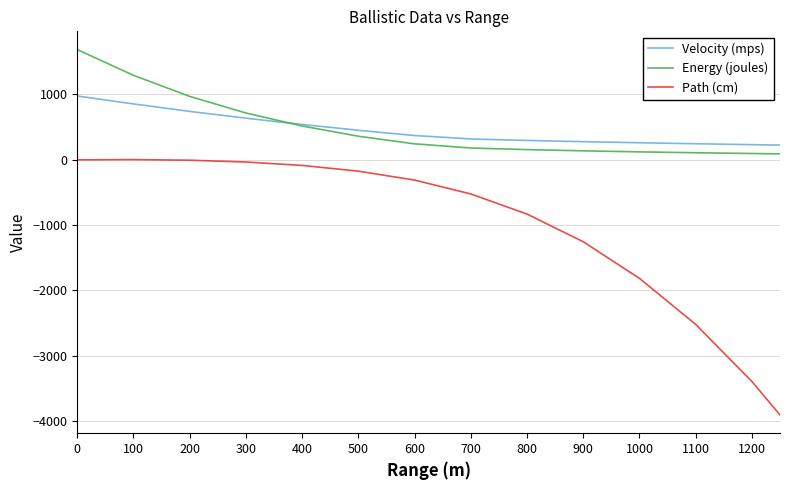

Is this an area chart (filled region under the line)?

No